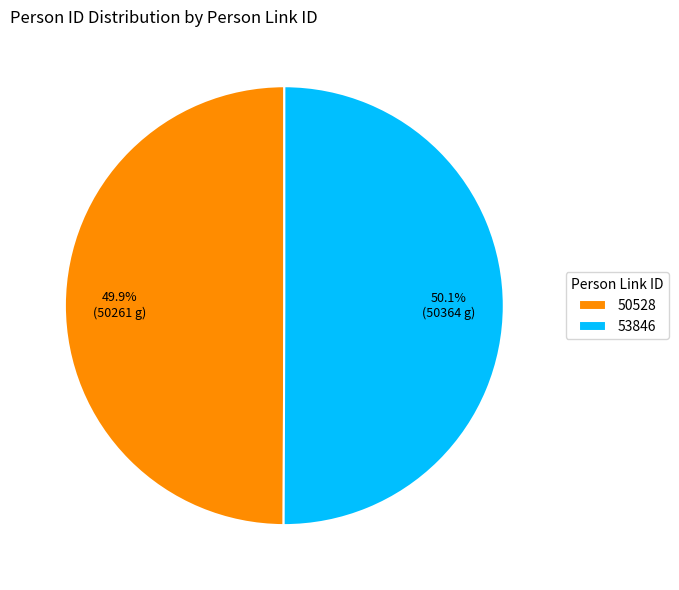

The 50528 slice represents 61% of the pie. True or false?

False